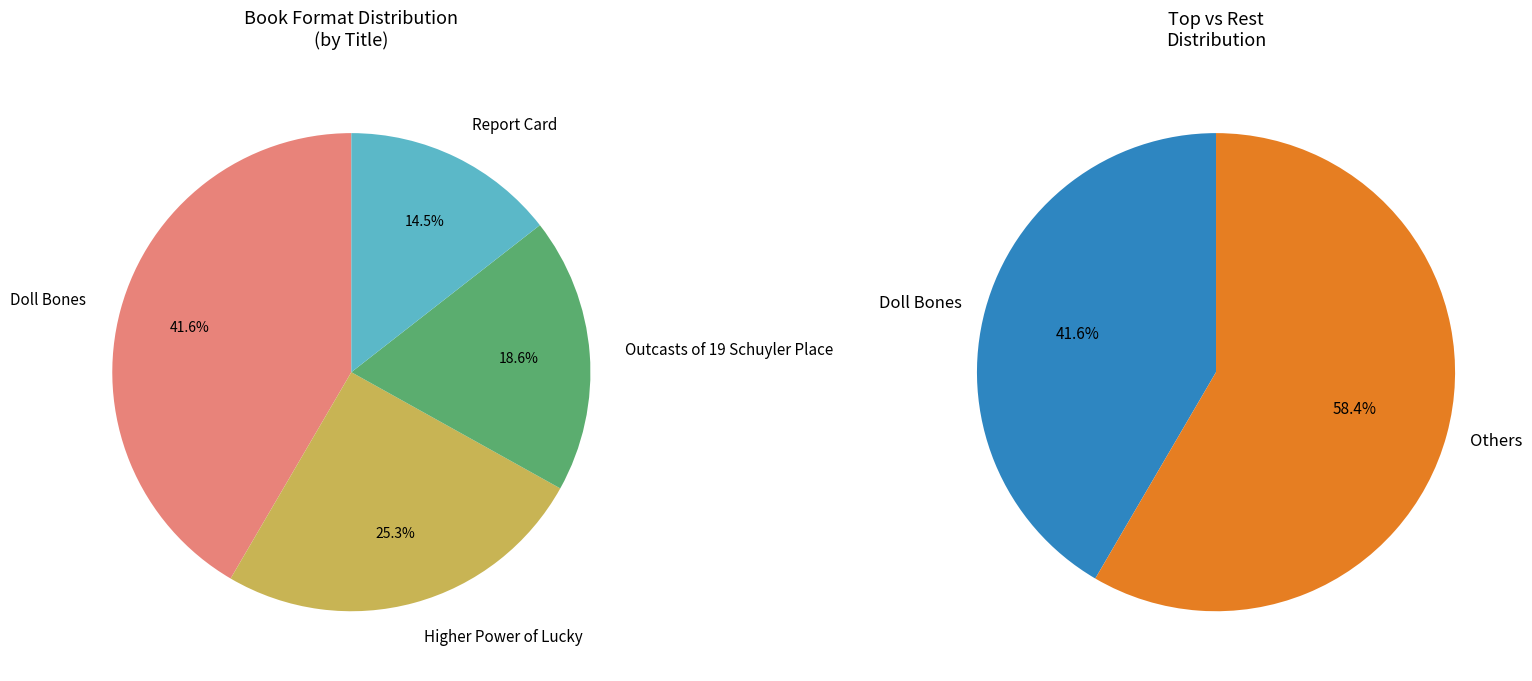

Which has a higher value, Outcasts of 19 Schuyler Place or Higher Power of Lucky?

Higher Power of Lucky